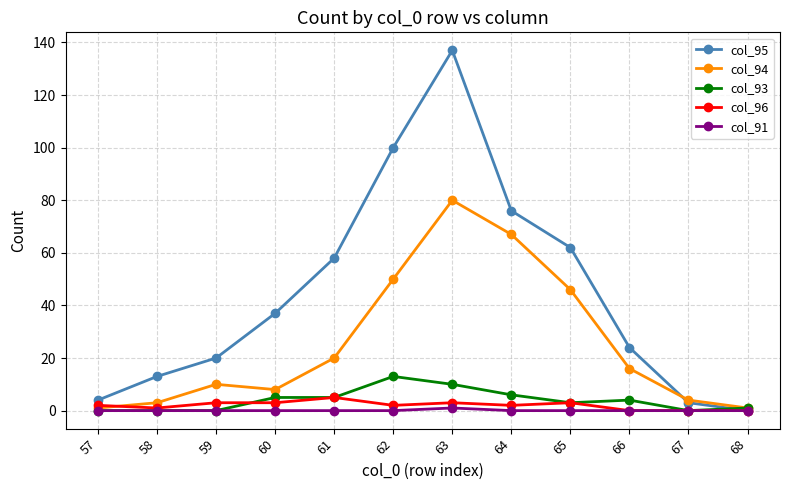

What is the average value of the col_93 series?

4